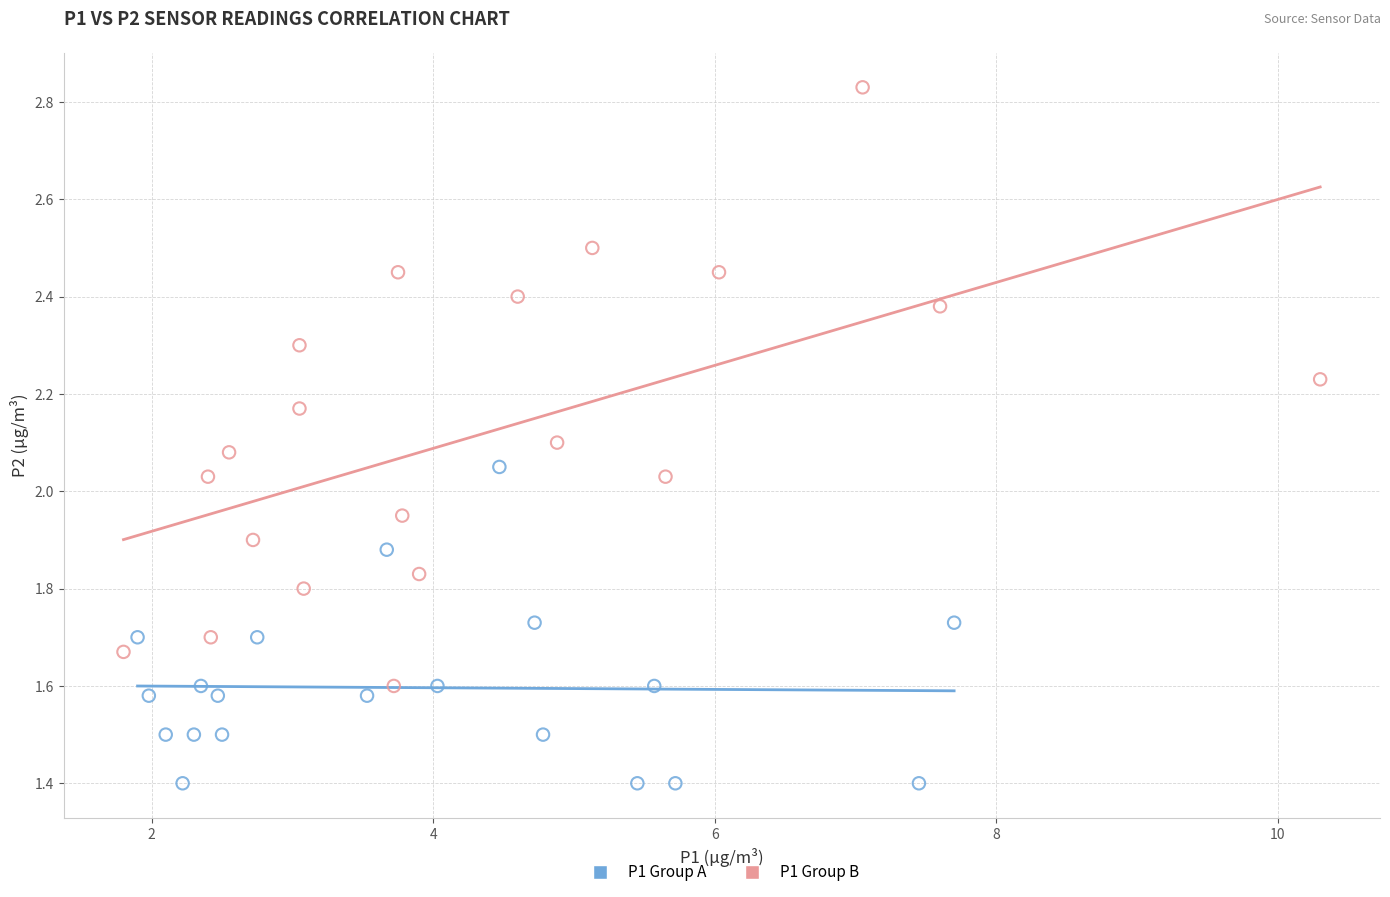

Which series reaches the maximum Y coordinate?

P1 Group B